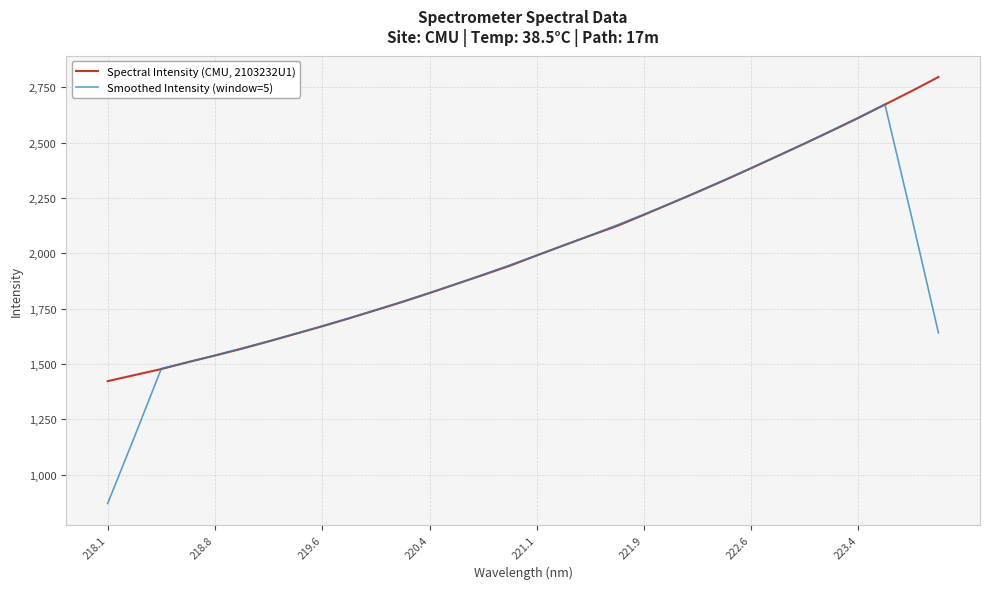

What is the highest value of the Smoothed Intensity (window=5) series?

2673.6